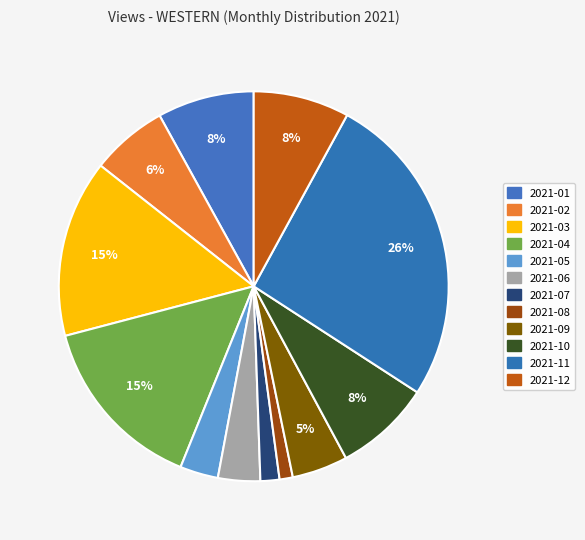

Rank the categories by value from lowest to highest.

2021-08, 2021-07, 2021-05, 2021-06, 2021-09, 2021-02, 2021-12, 2021-10, 2021-01, 2021-03, 2021-04, 2021-11